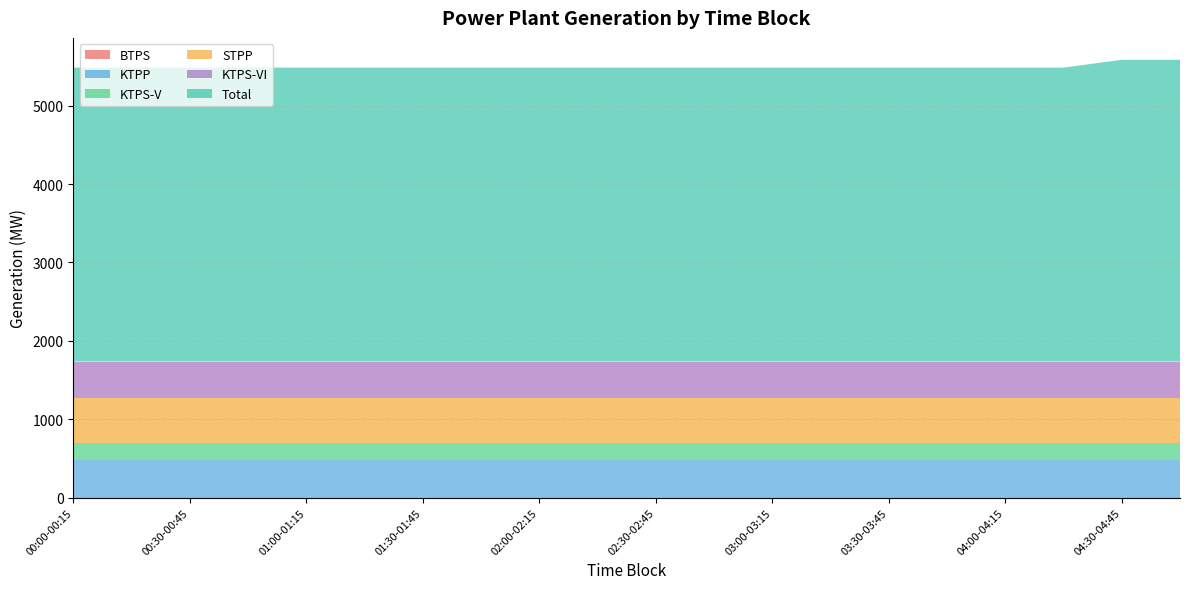

Reading left to right, what are all the values shown in this chart?

BTPS: 00:00-00:15=0.0	00:15-00:30=0.0	00:30-00:45=0.0	00:45-01:00=0.0	01:00-01:15=0.0	01:15-01:30=0.0	01:30-01:45=0.0	01:45-02:00=0.0	02:00-02:15=0.0	02:15-02:30=0.0	02:30-02:45=0.0	02:45-03:00=0.0	03:00-03:15=0.0	03:15-03:30=0.0	03:30-03:45=0.0	03:45-04:00=0.0	04:00-04:15=0.0	04:15-04:30=0.0	04:30-04:45=0.0	04:45-05:00=0.0
KTPP: 00:00-00:15=475.0	00:15-00:30=475.0	00:30-00:45=475.0	00:45-01:00=475.0	01:00-01:15=475.0	01:15-01:30=475.0	01:30-01:45=475.0	01:45-02:00=475.0	02:00-02:15=475.0	02:15-02:30=475.0	02:30-02:45=475.0	02:45-03:00=475.0	03:00-03:15=475.0	03:15-03:30=475.0	03:30-03:45=475.0	03:45-04:00=475.0	04:00-04:15=475.0	04:15-04:30=475.0	04:30-04:45=475.0	04:45-05:00=475.0
KTPS-V: 00:00-00:15=225.0	00:15-00:30=225.0	00:30-00:45=225.0	00:45-01:00=225.0	01:00-01:15=225.0	01:15-01:30=225.0	01:30-01:45=225.0	01:45-02:00=225.0	02:00-02:15=225.0	02:15-02:30=225.0	02:30-02:45=225.0	02:45-03:00=225.0	03:00-03:15=225.0	03:15-03:30=225.0	03:30-03:45=225.0	03:45-04:00=225.0	04:00-04:15=225.0	04:15-04:30=225.0	04:30-04:45=225.0	04:45-05:00=225.0
STPP: 00:00-00:15=565.5	00:15-00:30=565.5	00:30-00:45=565.5	00:45-01:00=565.5	01:00-01:15=565.5	01:15-01:30=565.5	01:30-01:45=565.5	01:45-02:00=565.5	02:00-02:15=565.5	02:15-02:30=565.5	02:30-02:45=565.5	02:45-03:00=565.5	03:00-03:15=565.5	03:15-03:30=565.5	03:30-03:45=565.5	03:45-04:00=565.5	04:00-04:15=565.5	04:15-04:30=565.5	04:30-04:45=565.5	04:45-05:00=565.5
KTPS-VI: 00:00-00:15=470.0	00:15-00:30=470.0	00:30-00:45=470.0	00:45-01:00=470.0	01:00-01:15=470.0	01:15-01:30=470.0	01:30-01:45=470.0	01:45-02:00=470.0	02:00-02:15=470.0	02:15-02:30=470.0	02:30-02:45=470.0	02:45-03:00=470.0	03:00-03:15=470.0	03:15-03:30=470.0	03:30-03:45=470.0	03:45-04:00=470.0	04:00-04:15=470.0	04:15-04:30=470.0	04:30-04:45=470.0	04:45-05:00=470.0
Total: 00:00-00:15=3750.5	00:15-00:30=3750.5	00:30-00:45=3750.5	00:45-01:00=3750.5	01:00-01:15=3750.5	01:15-01:30=3750.5	01:30-01:45=3750.5	01:45-02:00=3750.5	02:00-02:15=3750.5	02:15-02:30=3750.5	02:30-02:45=3750.5	02:45-03:00=3750.5	03:00-03:15=3750.5	03:15-03:30=3750.5	03:30-03:45=3750.5	03:45-04:00=3750.5	04:00-04:15=3750.5	04:15-04:30=3750.5	04:30-04:45=3850.5	04:45-05:00=3850.5